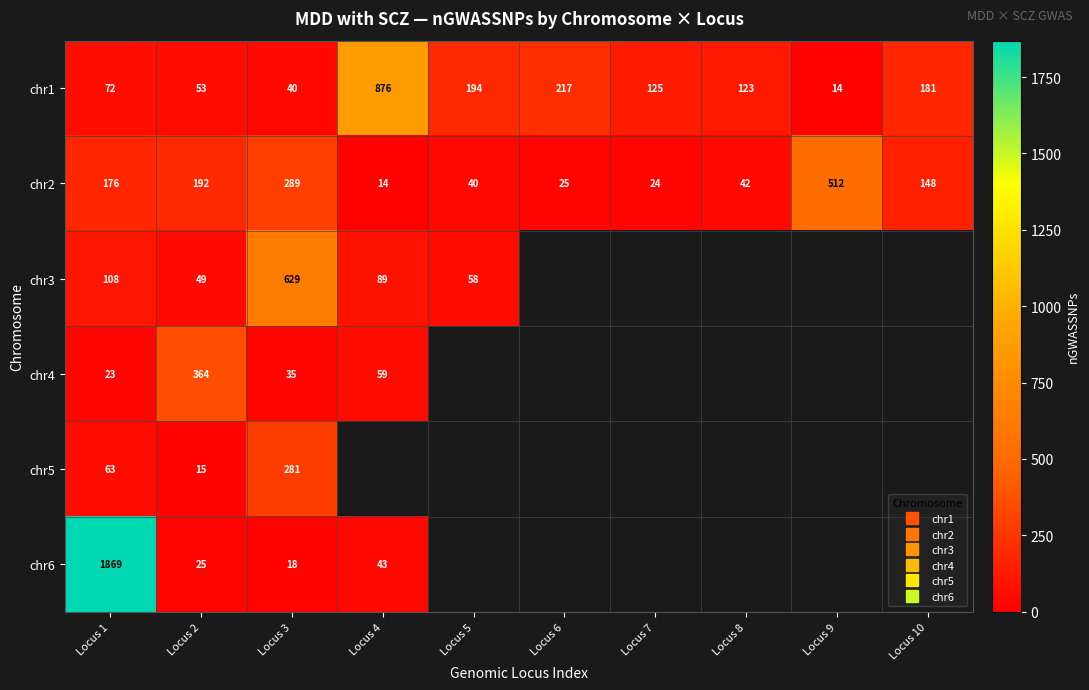

List the series in order of their overall mean, lowest first.

chr2, chr3, chr4, chr5, chr6, chr1